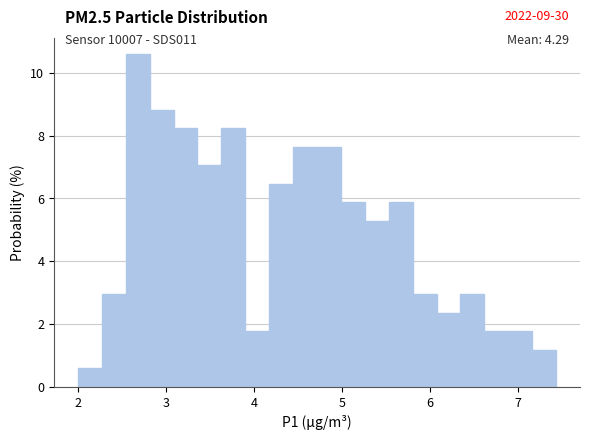

Around what value on the x-axis is the tallest bar? Give the approximate position of its centre, as read against the axis.

2.7